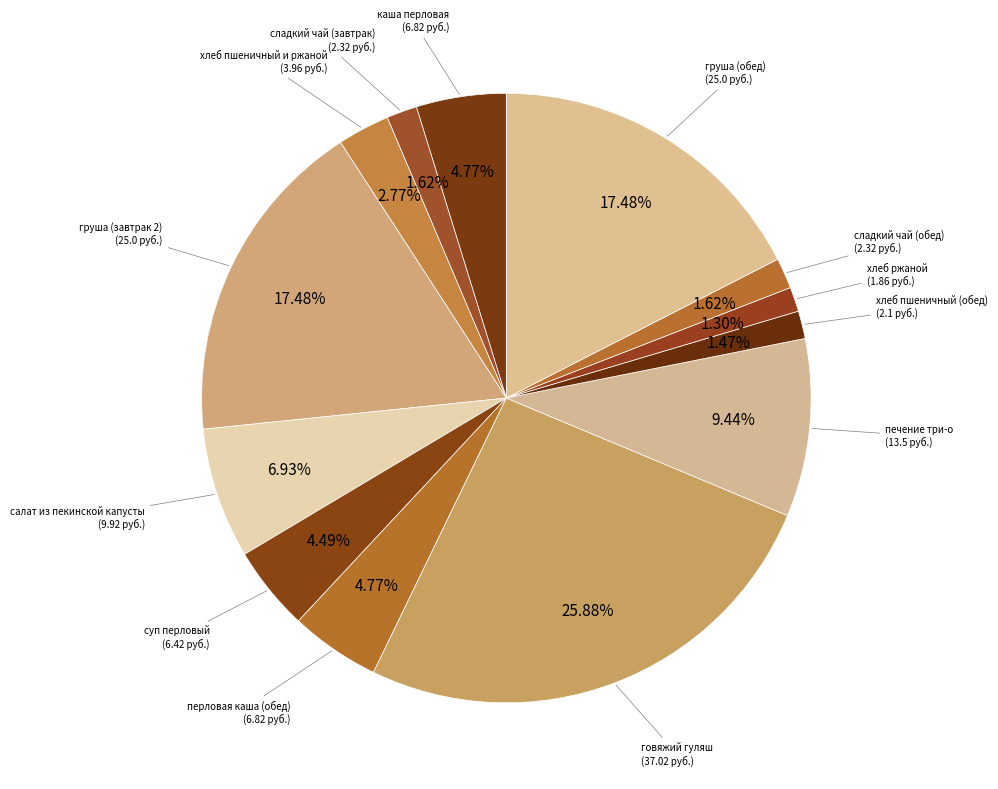

How many segments does this pie chart have?

13